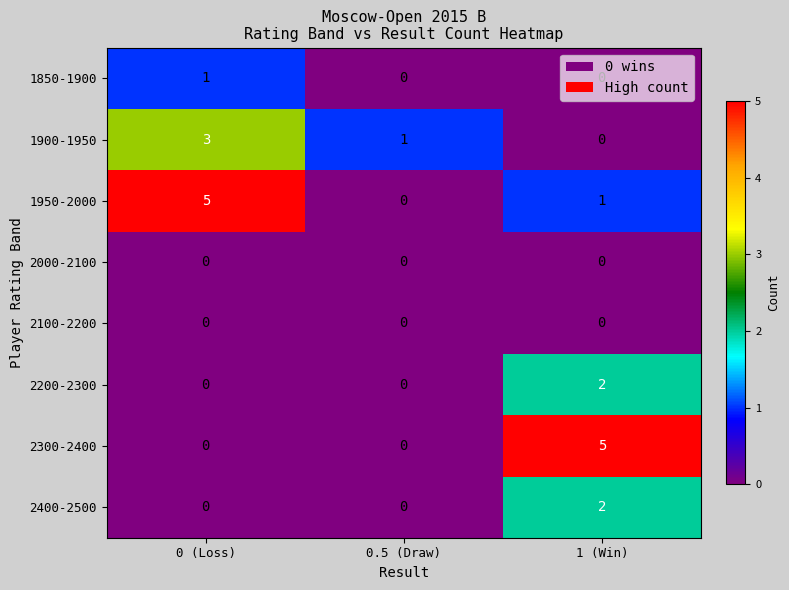

What is the difference between the highest and lowest values at 0.5 (Draw)?

1